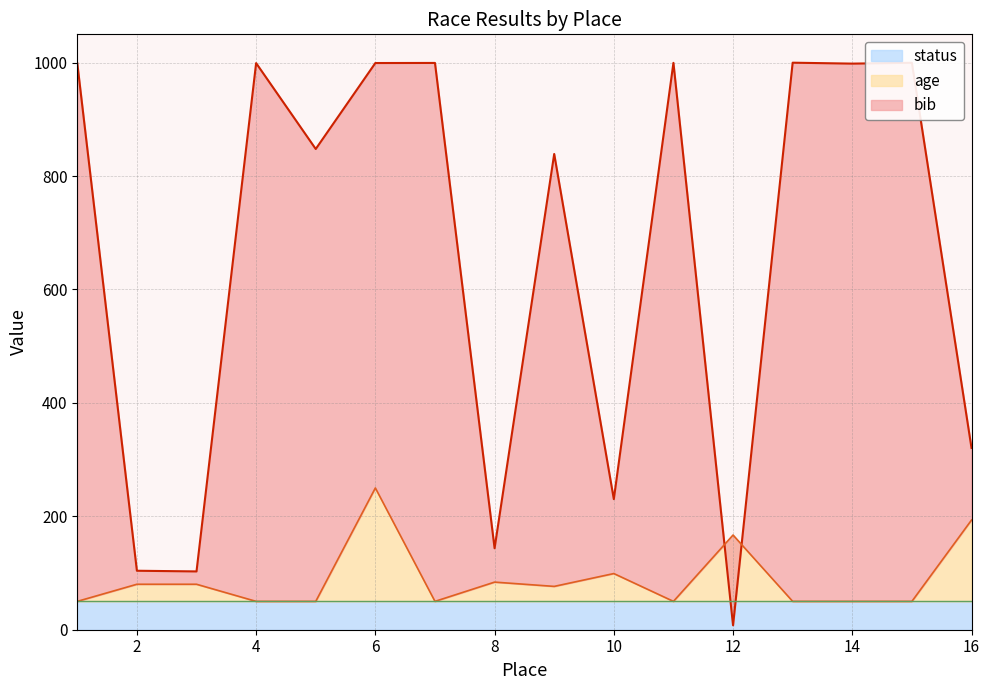

What is the smallest value displayed?

7.8